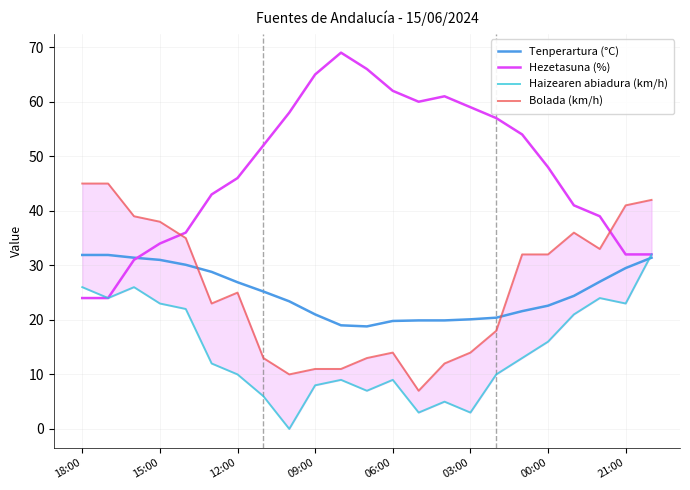

How many categories are shown in the chart?

23